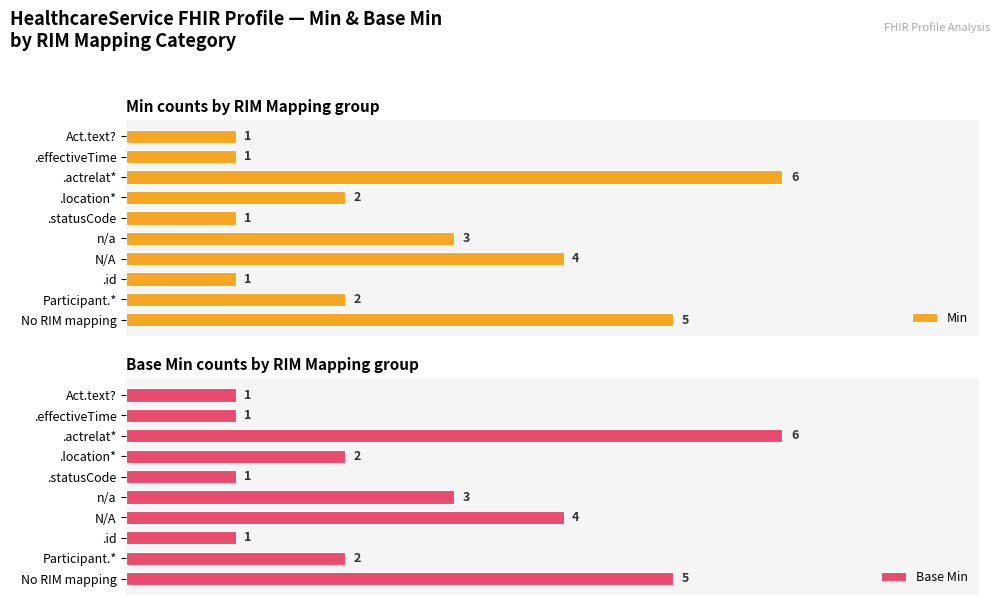

How many bars are there in total?

20